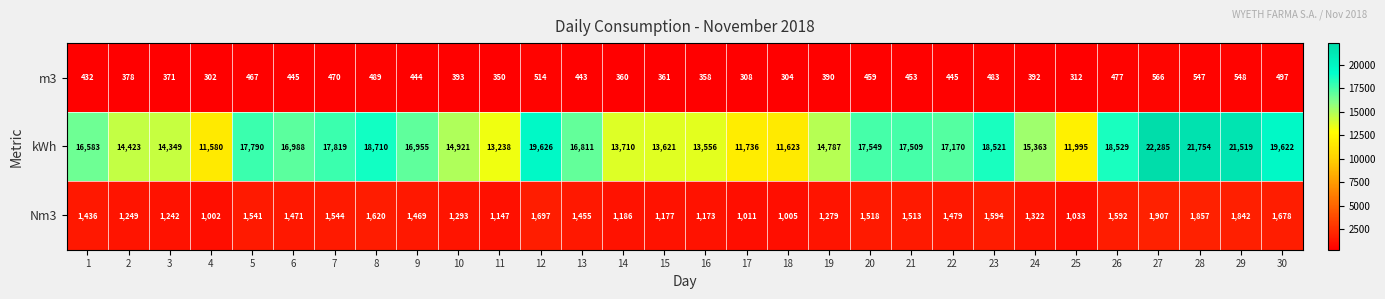

What is the difference between the maximum and second lowest values in the Nm3 series?

902